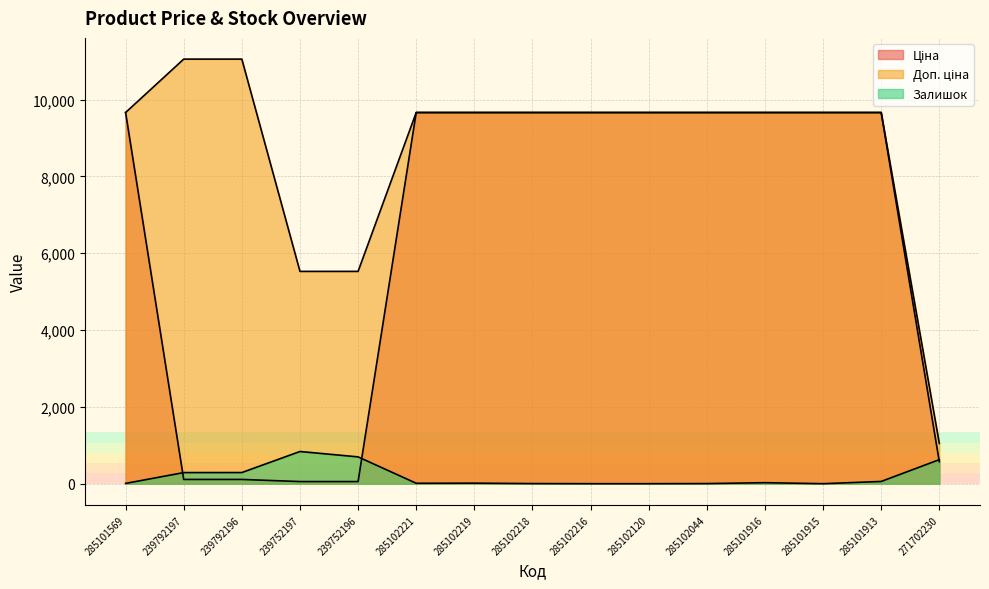

True or false: Доп. ціна and Ціна cross at least once.

False